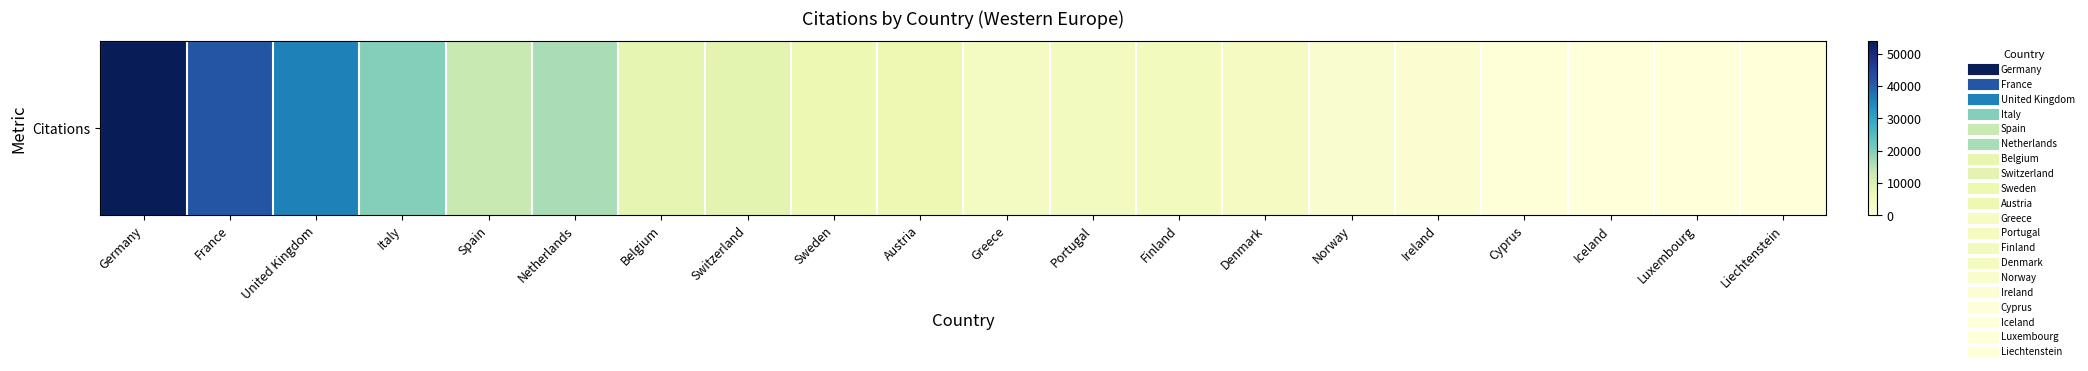

At which label does the data first exceed 6422?

Germany